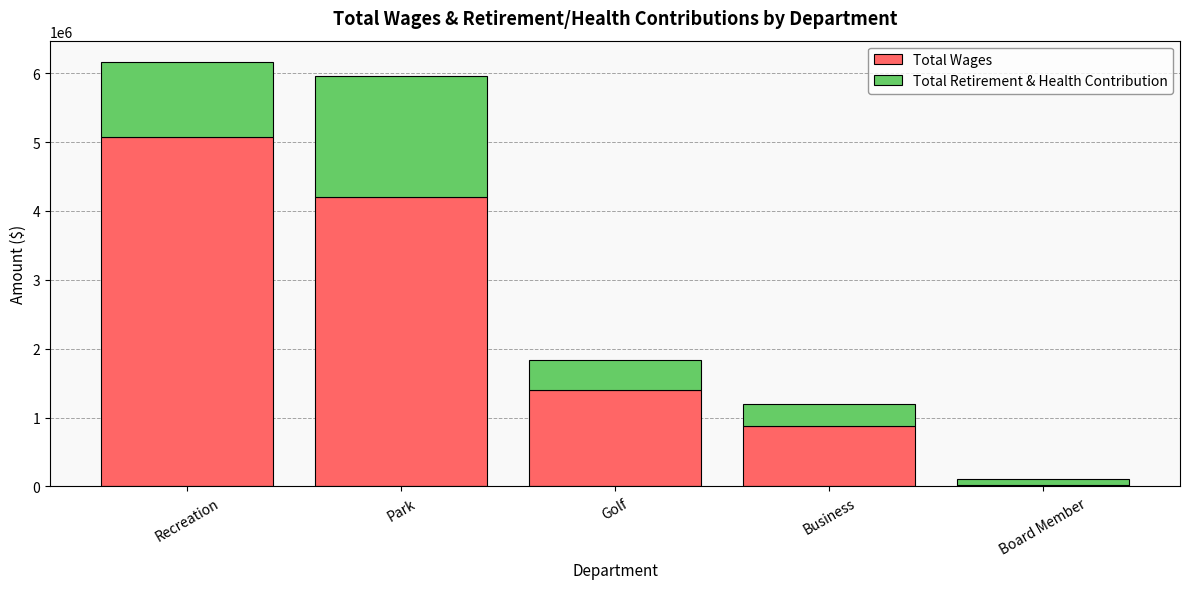

What are all the series names shown in the legend?

Total Wages, Total Retirement & Health Contribution